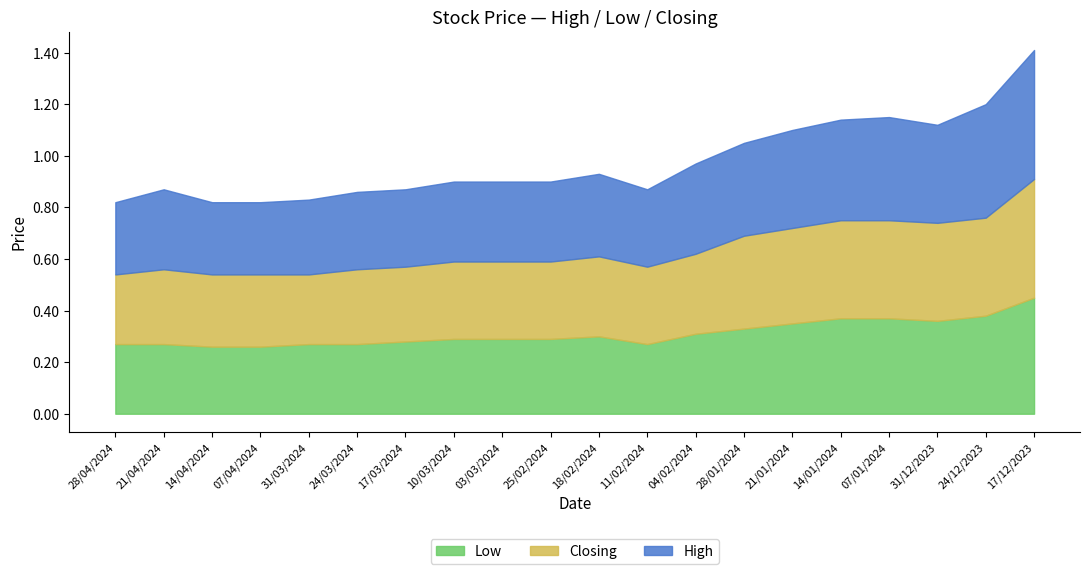

What is the difference between the High values at 24/12/2023 and 03/03/2024?

0.1